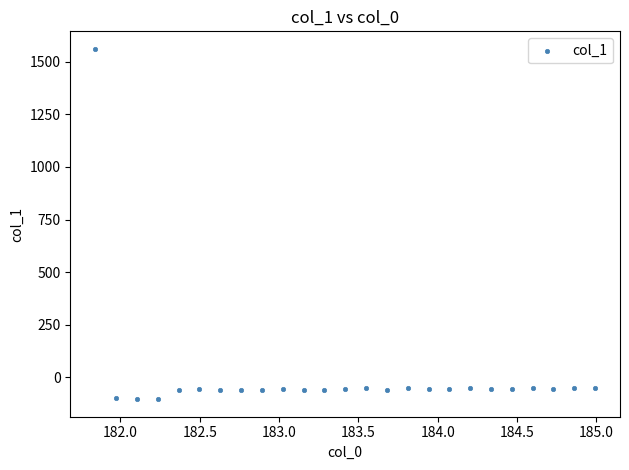

What is the range of X values (max minus min)?

3.1